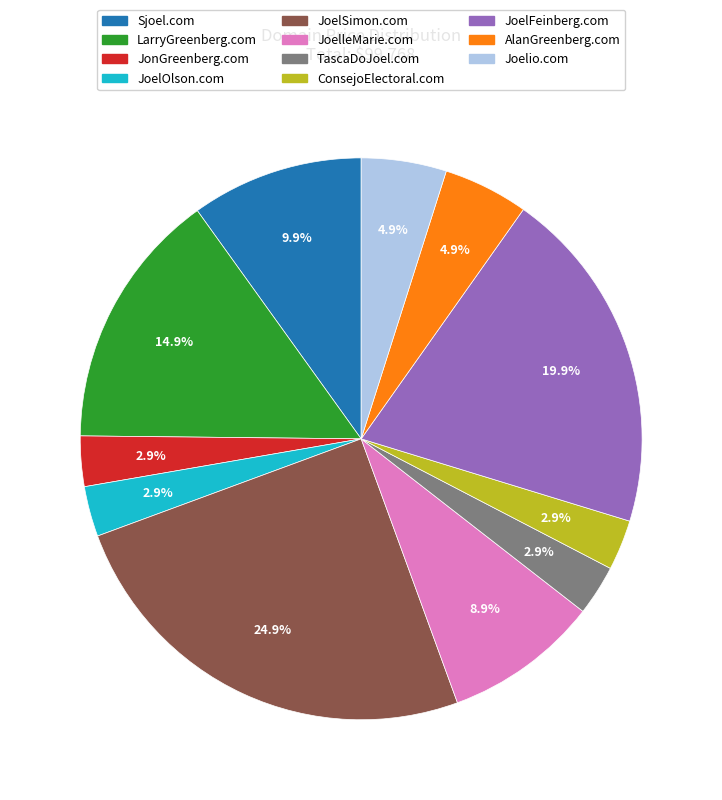

To the nearest percent, what is the combined percentage of AlanGreenberg.com and JoelSimon.com?

30%